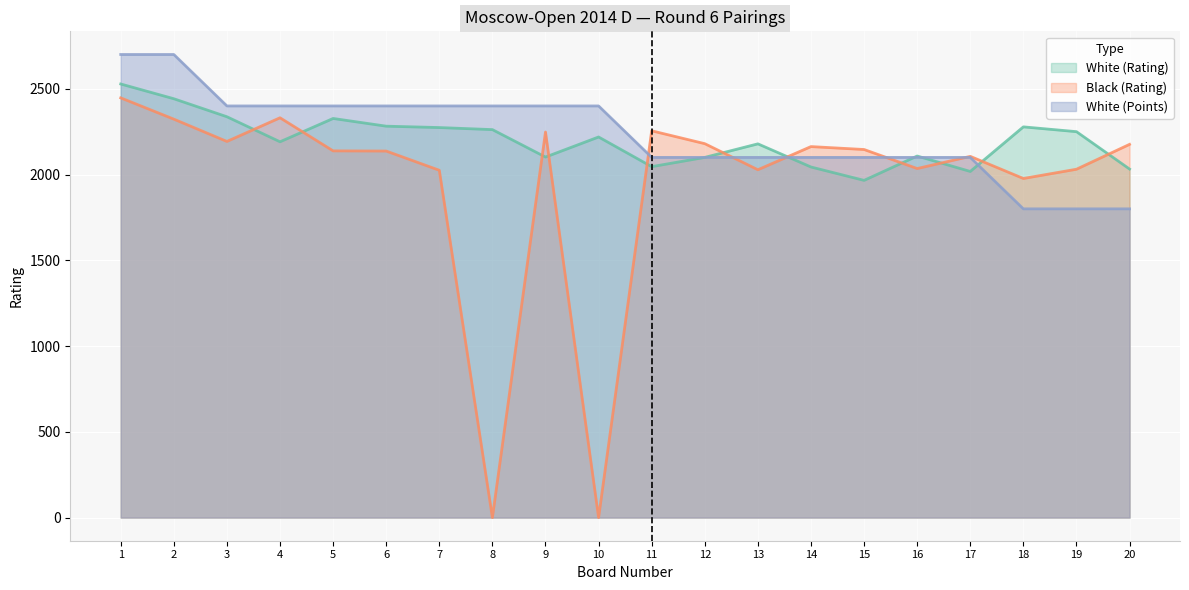

The value of White (Points) at 17 is 2100. True or false?

True